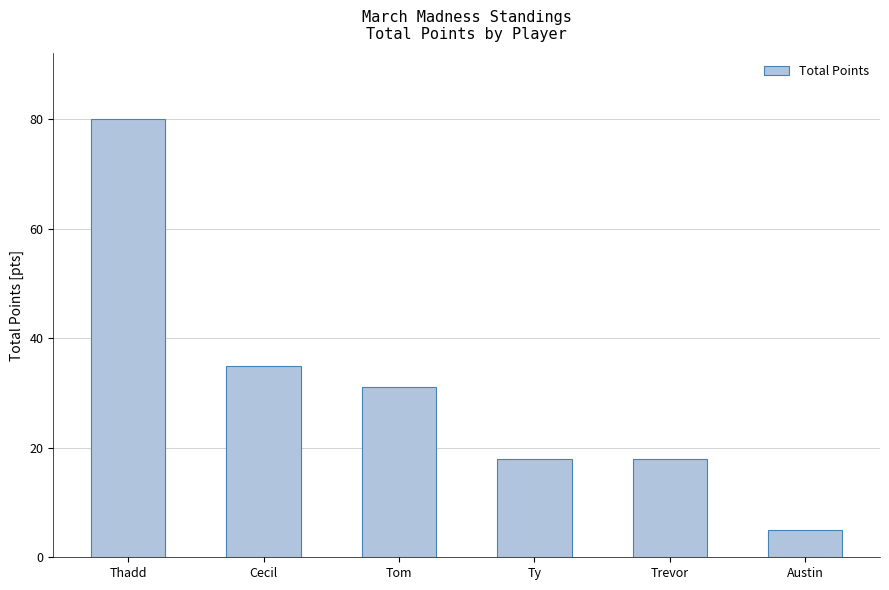

What is the label of the 1st bar from the left?

Thadd